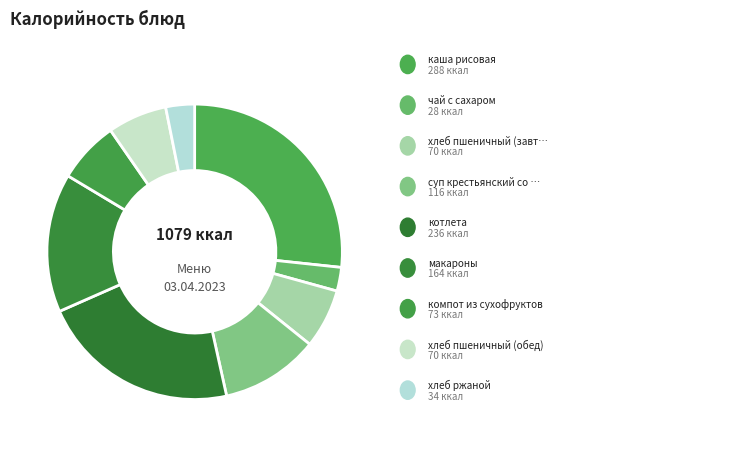

Count the number of slices in the pie.

9